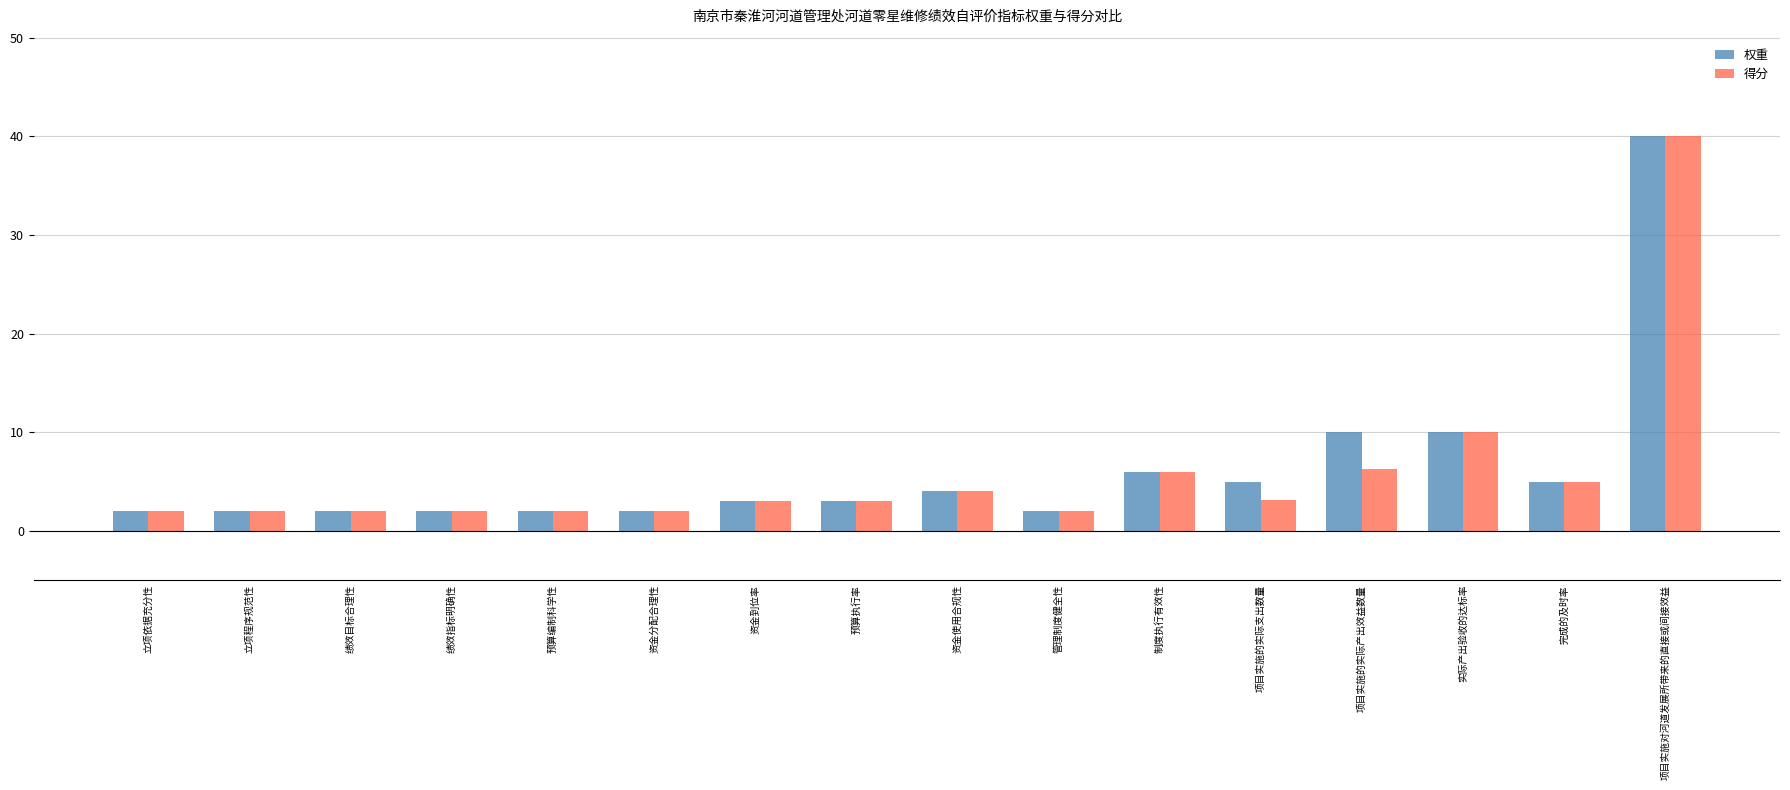

At which category is the sum across all series the highest?

项目实施对河道发展所带来的直接或间接效益